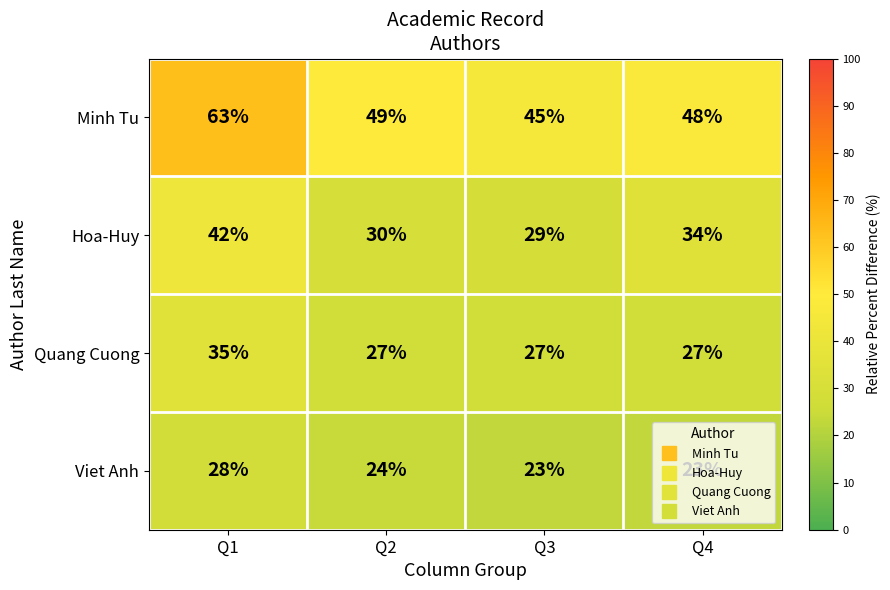

How many categories are shown in the chart?

4